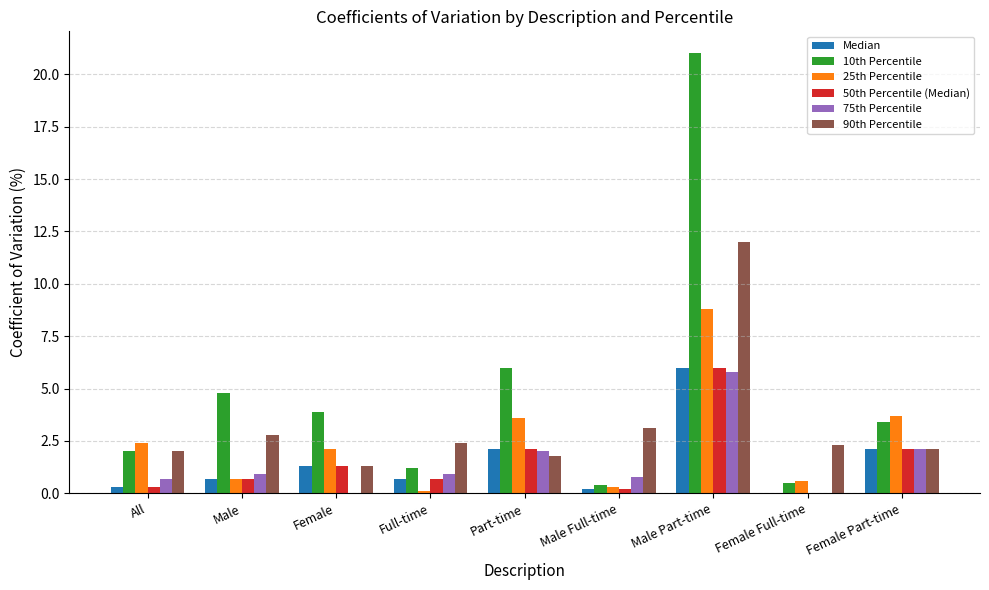

Does the chart contain stacked bars?

No